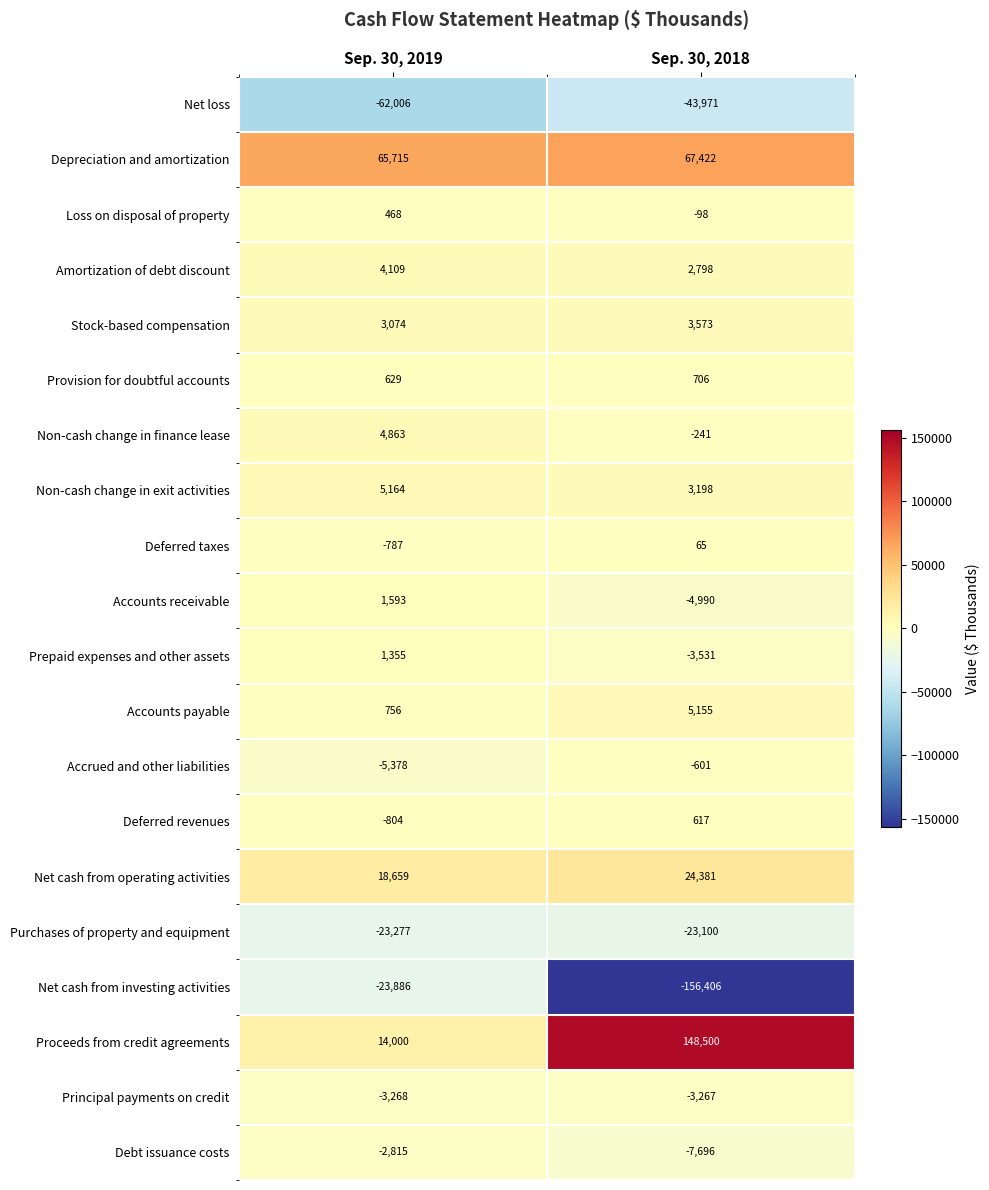

Rank the series at Sep. 30, 2018 from highest to lowest value.

Proceeds from credit agreements, Depreciation and amortization, Net cash from operating activities, Accounts payable, Stock-based compensation, Non-cash change in exit activities, Amortization of debt discount, Provision for doubtful accounts, Deferred revenues, Deferred taxes, Loss on disposal of property, Non-cash change in finance lease, Accrued and other liabilities, Principal payments on credit, Prepaid expenses and other assets, Accounts receivable, Debt issuance costs, Purchases of property and equipment, Net loss, Net cash from investing activities